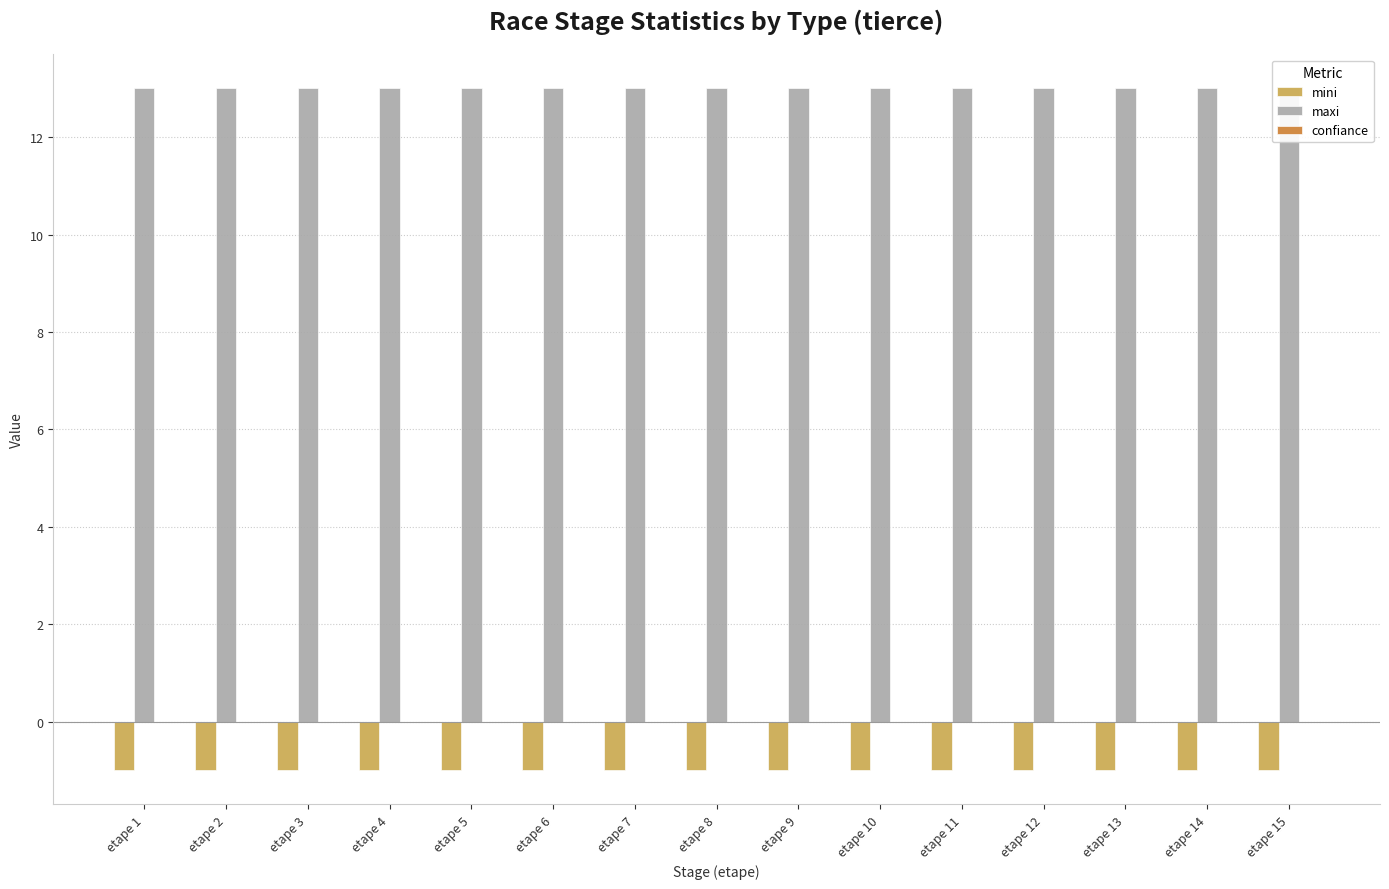

Is the value of maxi at etape 9 greater than the value of confiance at etape 6?

Yes